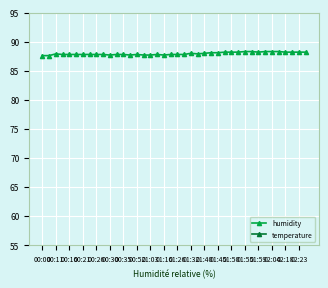

The humidity series shows 87.8 at 01:26. True or false?

True